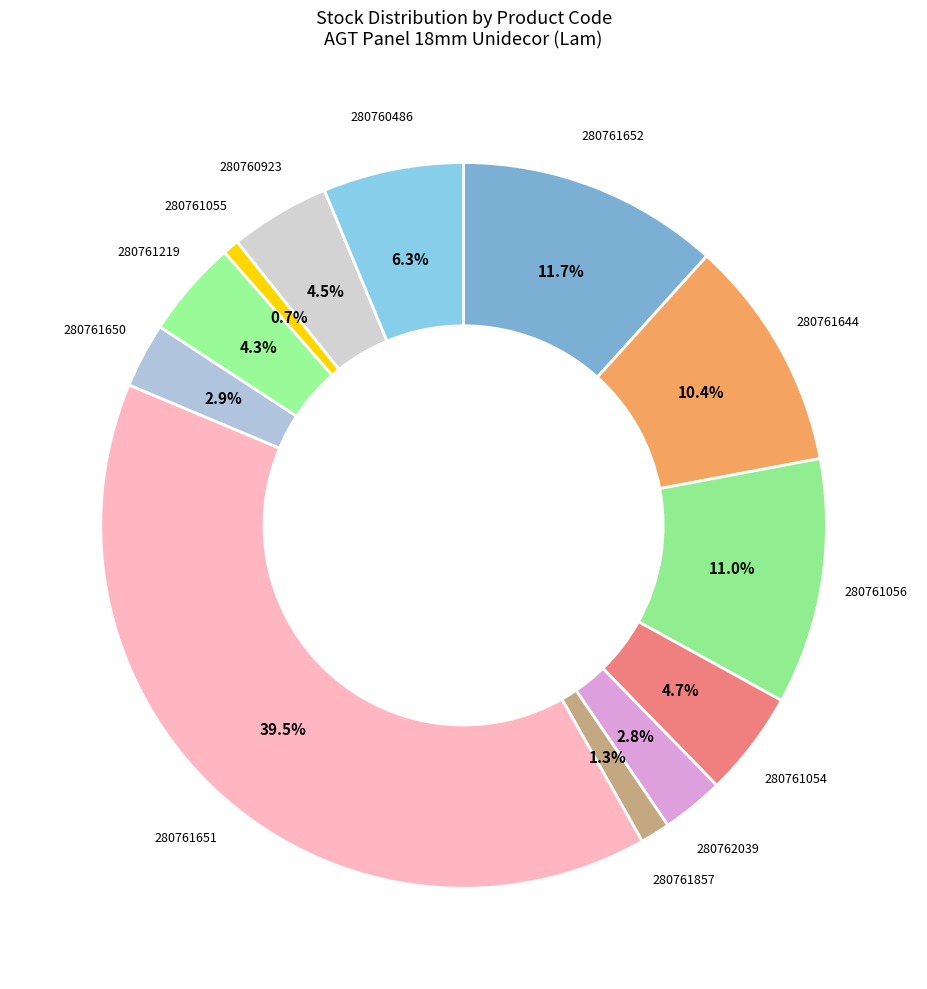

What is the ratio of the value at 280761056 to the value at 280761652?

0.9